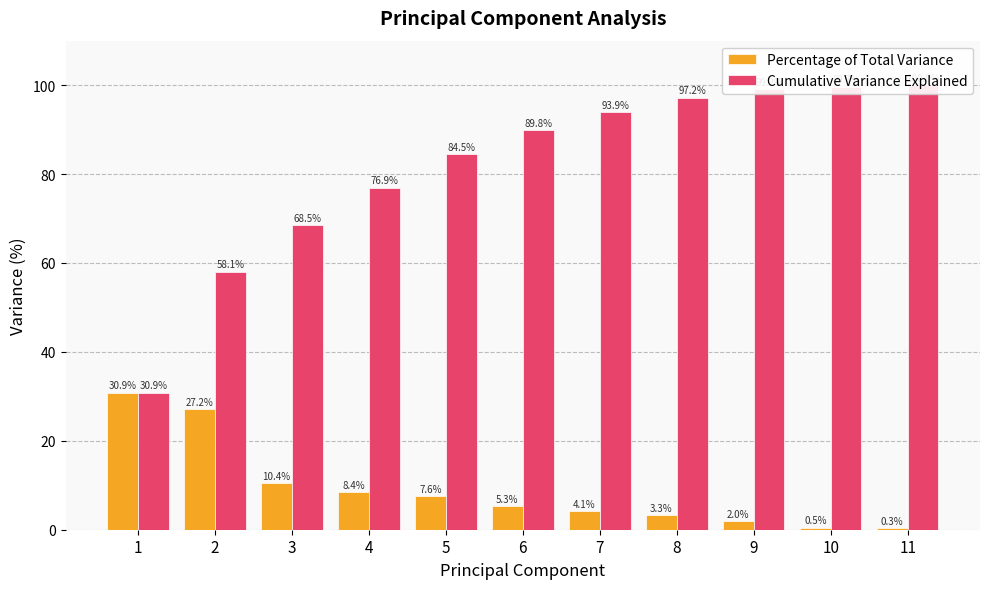

Reading left to right, transcribe all the data shown in this chart.

Percentage of Total Variance: 1=30.9	2=27.2	3=10.4	4=8.4	5=7.6	6=5.3	7=4.1	8=3.3	9=2.0	10=0.5	11=0.3
Cumulative Variance Explained: 1=30.9	2=58.1	3=68.5	4=76.9	5=84.5	6=89.8	7=93.9	8=97.2	9=99.2	10=99.7	11=100.0